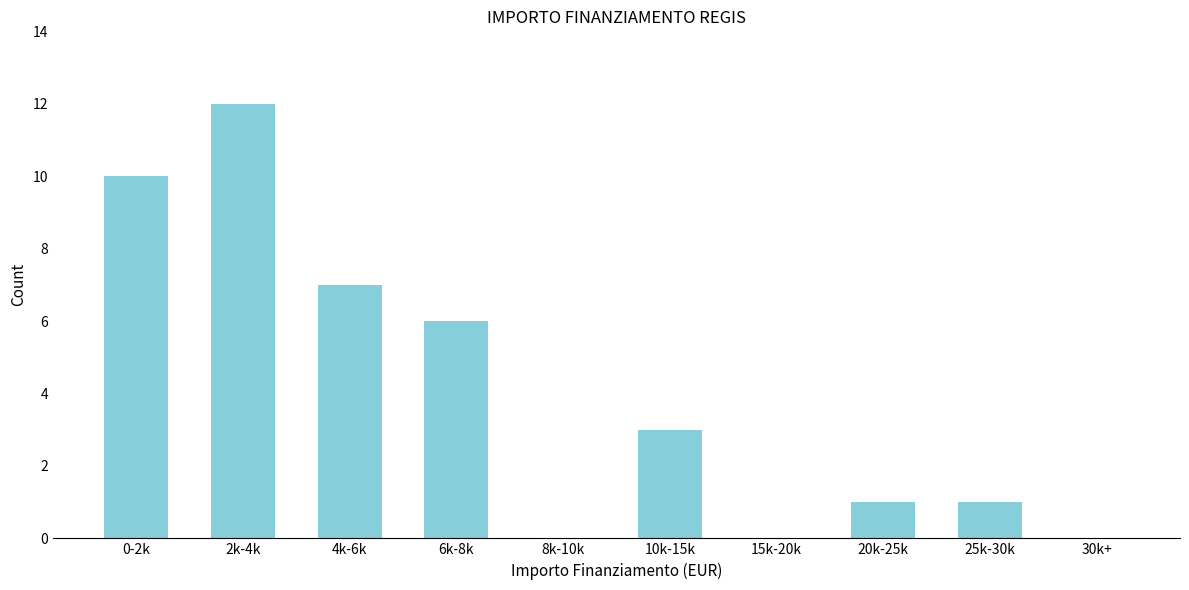

Reading left to right, list all the values displayed in this chart.

0-2k=10	2k-4k=12	4k-6k=7	6k-8k=6	8k-10k=0	10k-15k=3	15k-20k=0	20k-25k=1	25k-30k=1	30k+=0